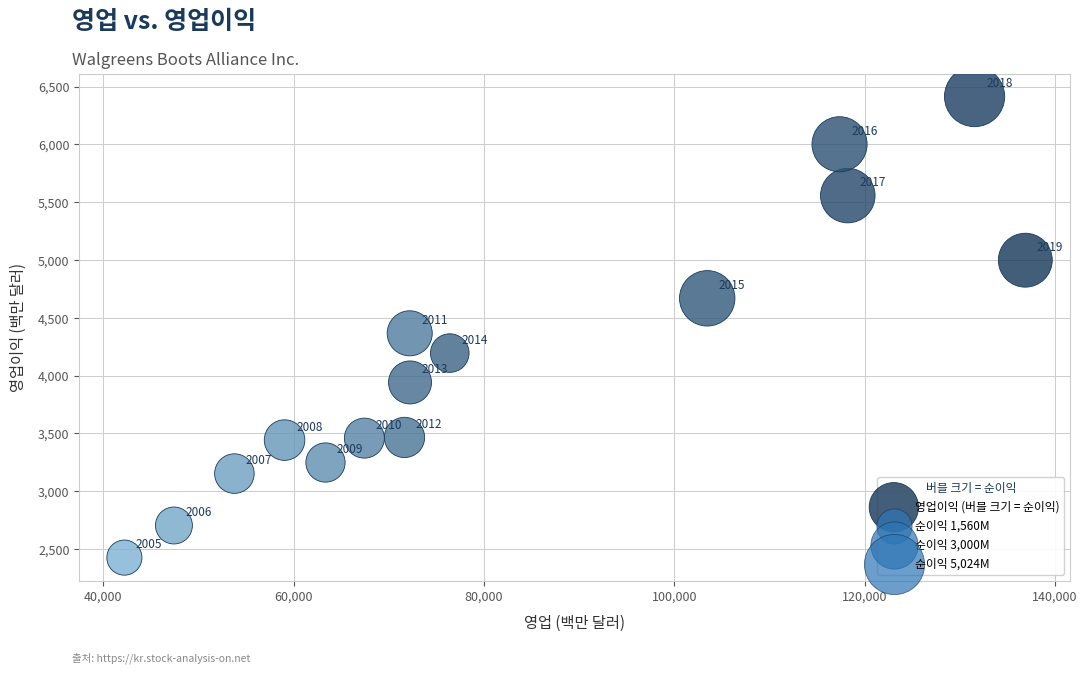

What Y value in the scatter plot is closest to 4419?

4365